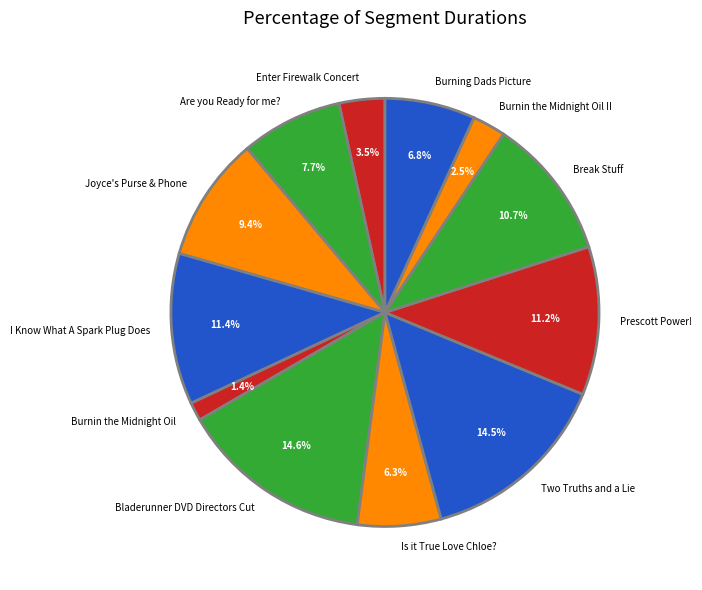

Is Two Truths and a Lie the majority of the pie?

No